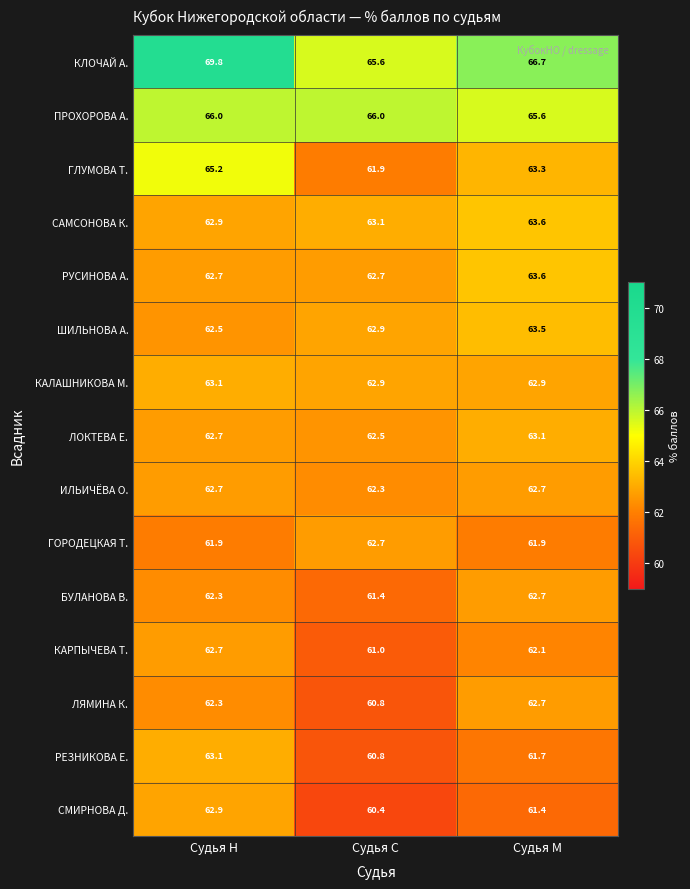

The value of КАРПЫЧЕВА Т. at Судья Н is 107.9. True or false?

False